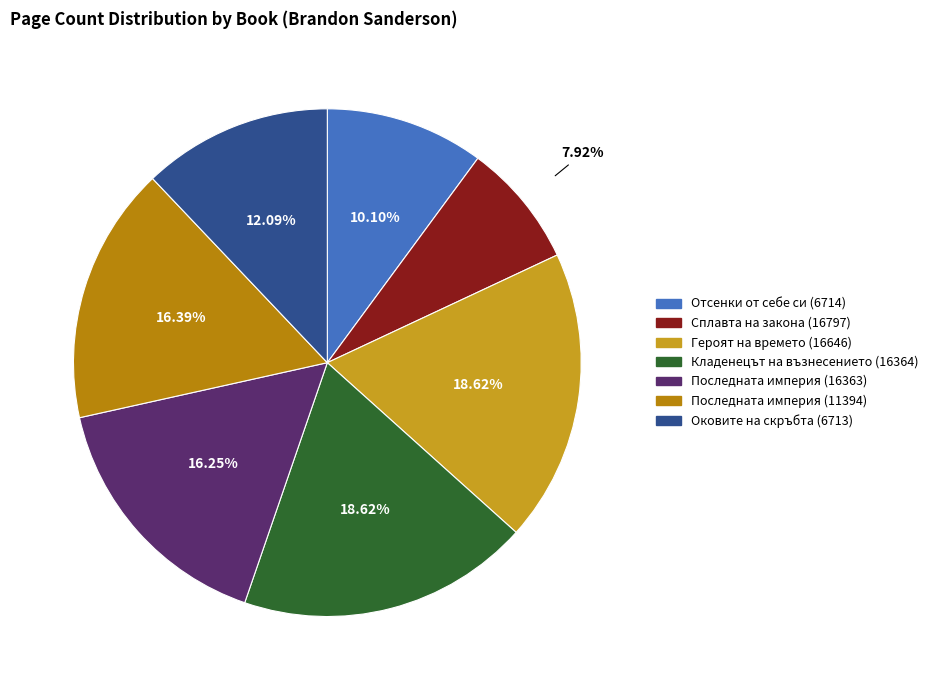

Count the number of slices in the pie.

7